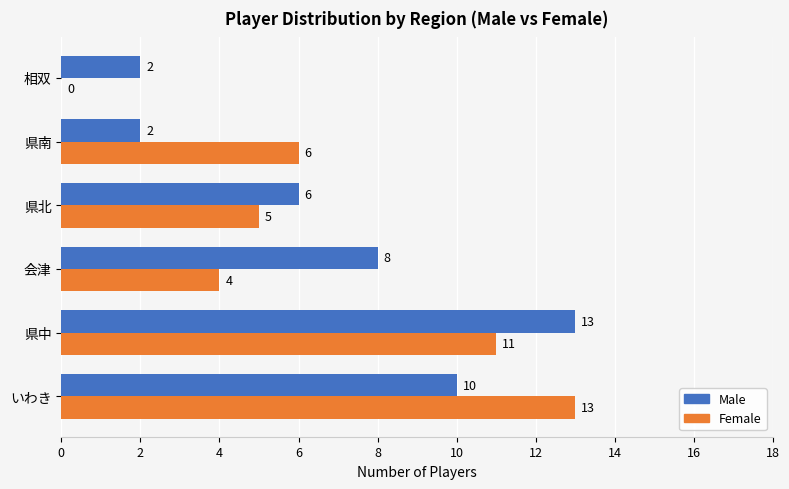

Is the value of Male at 相双 greater than the value of Female at 県中?

No